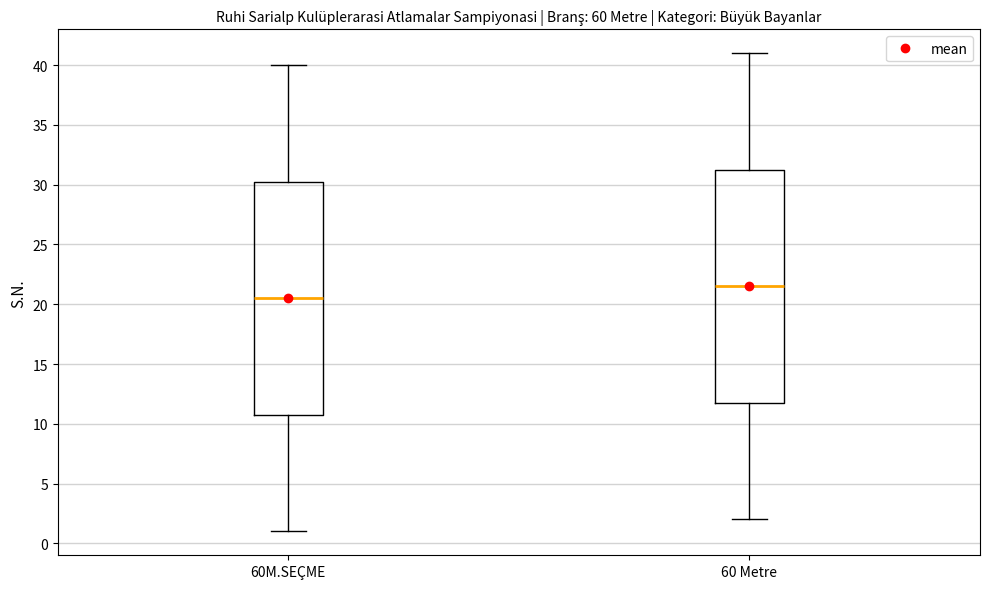

Where is the upper edge of the box for 60M.SEÇME on the y-axis? The values are not printed on the chart, so give them approximately, as read against the axis.

30.5